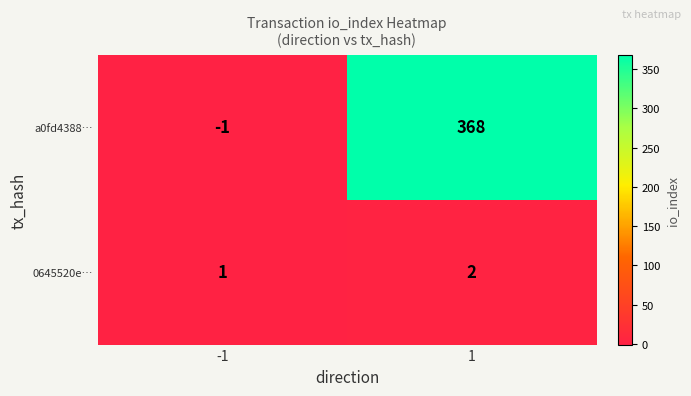

True or false: 0645520e… has a value of 1 at 1.

False